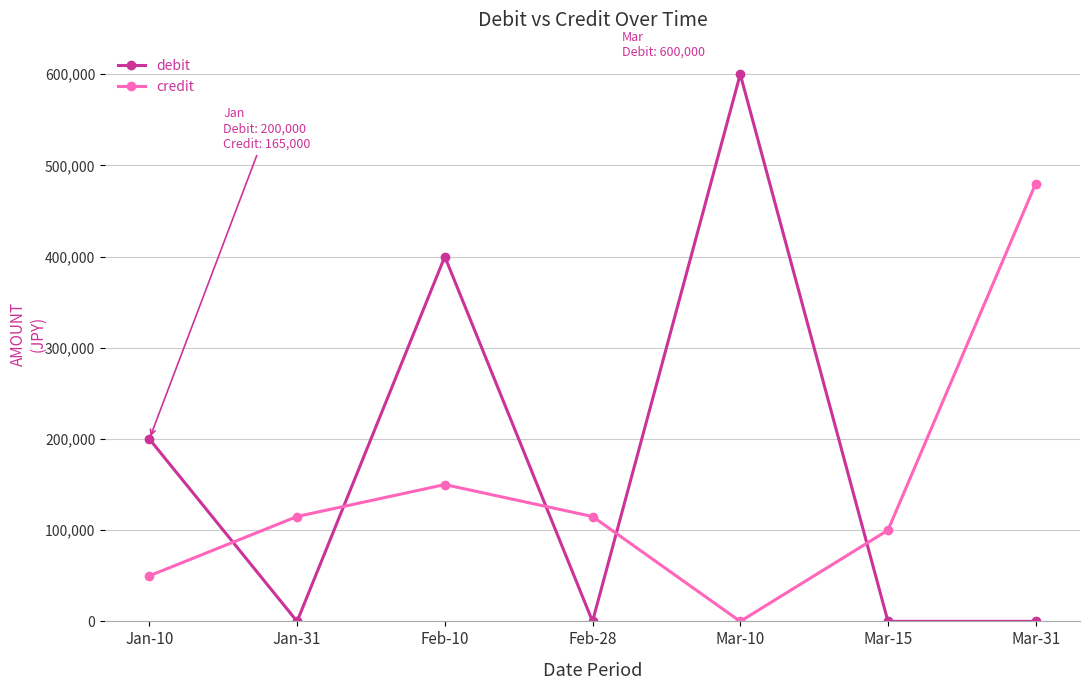

Which category has the highest value in the credit series?

Mar-31